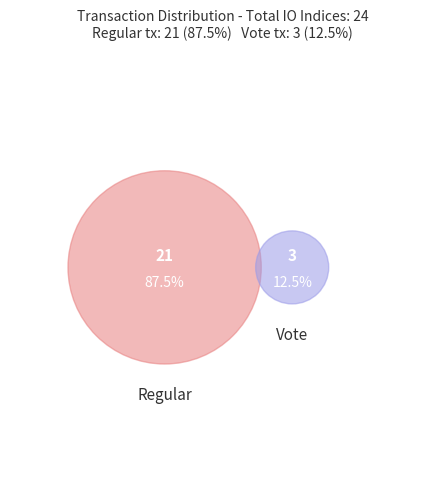

To the nearest percent, what percentage of the pie is Vote?

12%